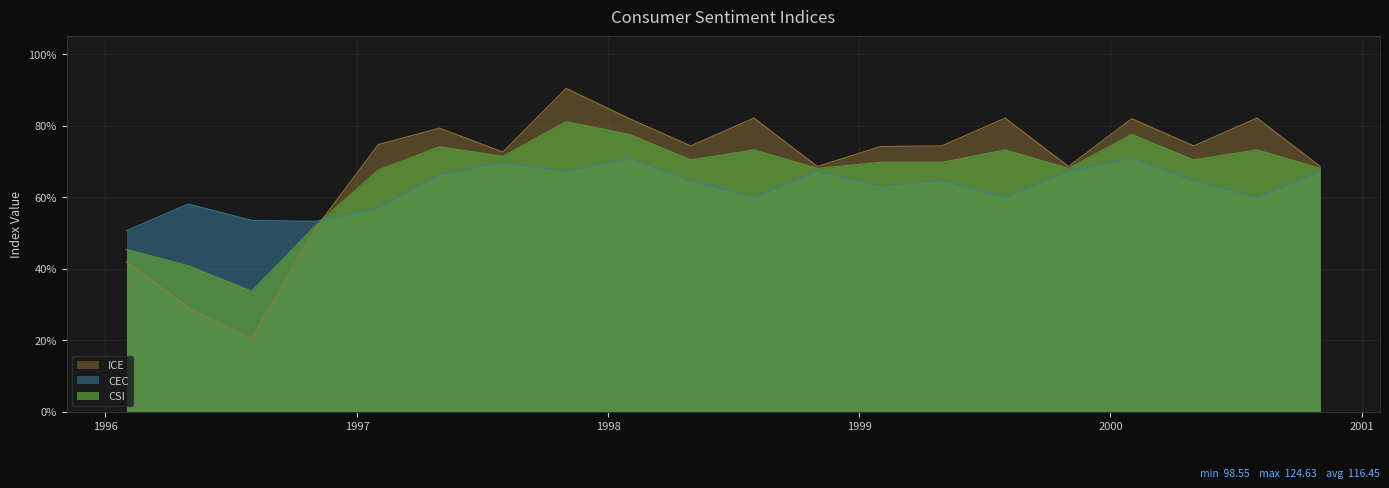

How many data points does each series have?

20